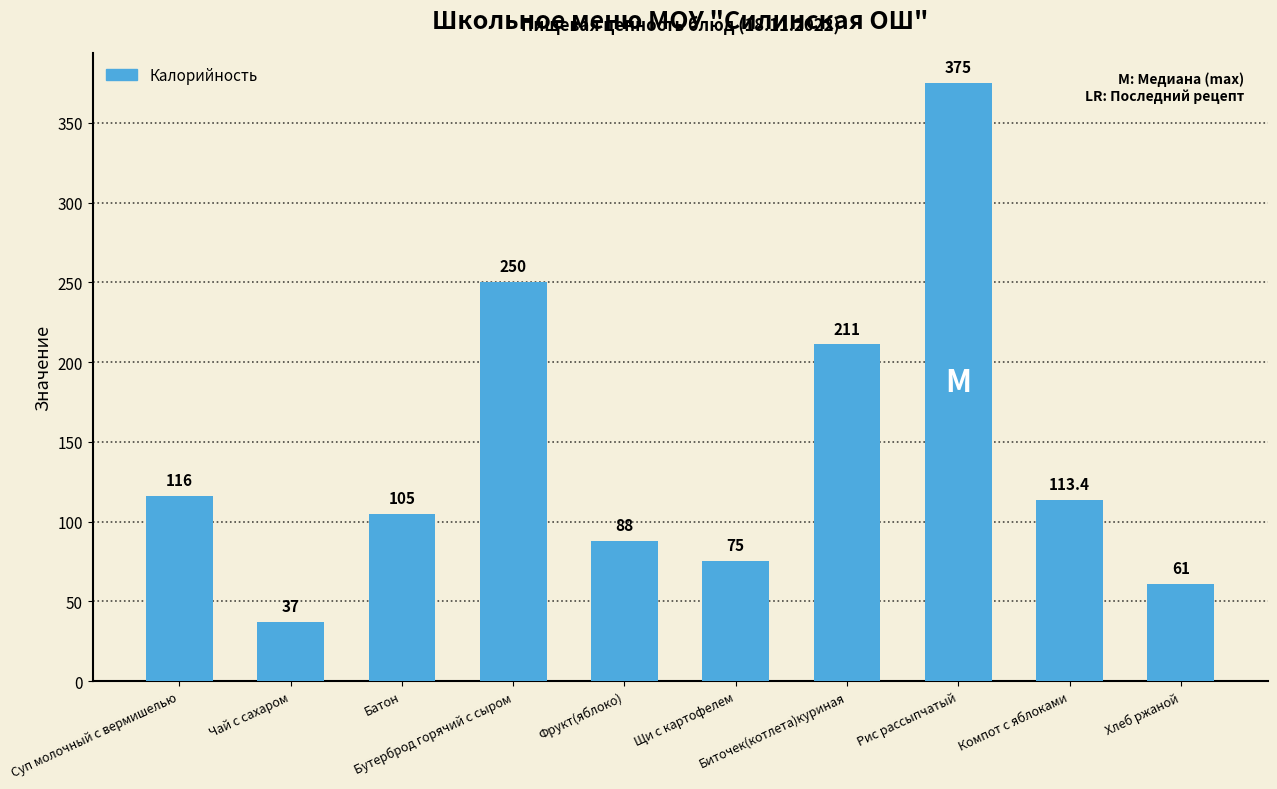

What is the greatest value displayed?

375.0